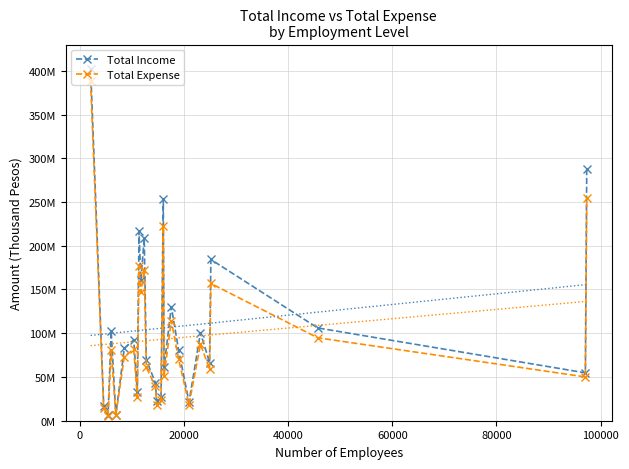

The Total Income series shows 312360317 at 22. True or false?

False